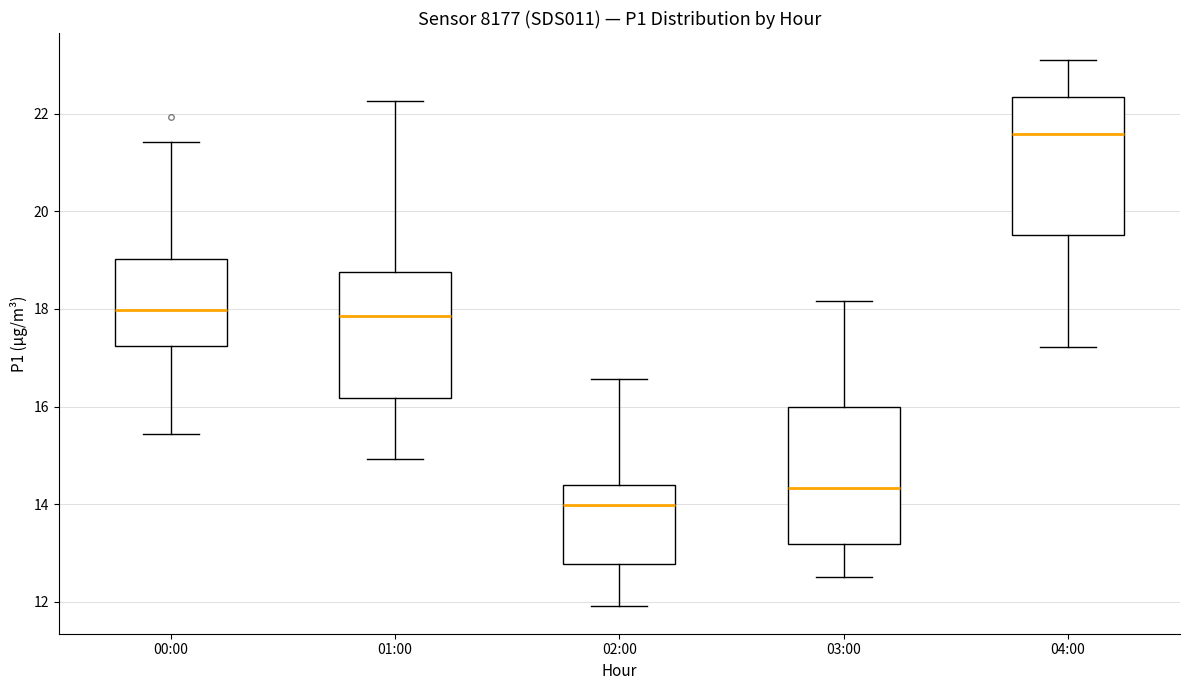

Where does the upper whisker of the box for 00:00 end on the y-axis? The values are not printed on the chart, so give them approximately, as read against the axis.

21.4